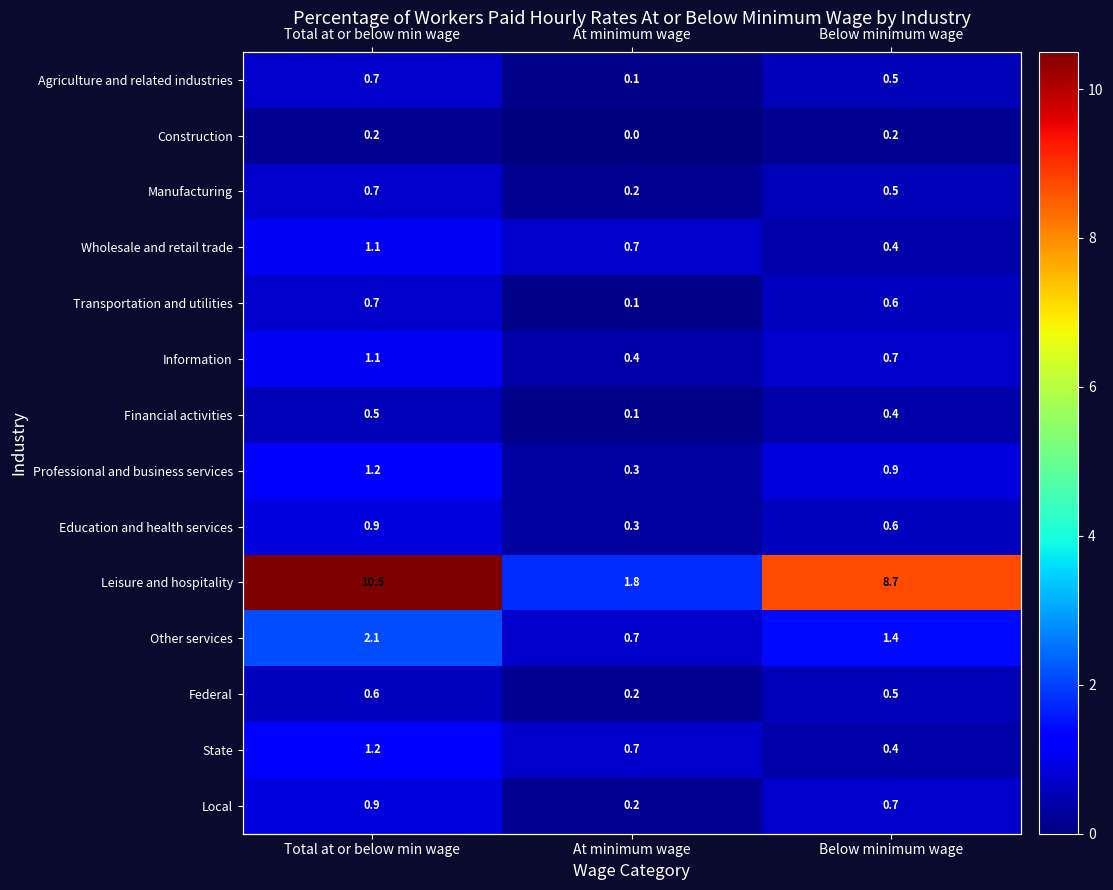

At which category is the sum across all series the highest?

Total at or below min wage